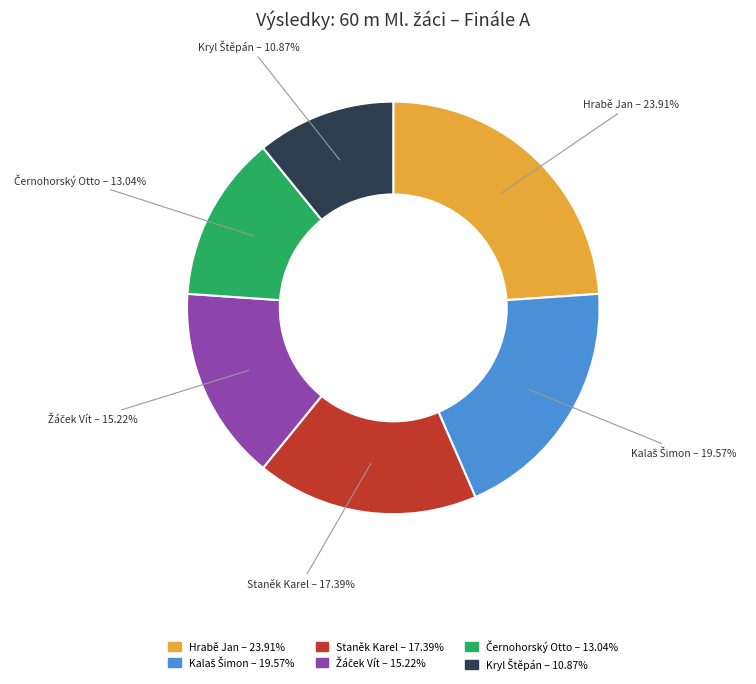

What is the largest slice in the pie chart?

Hrabě Jan